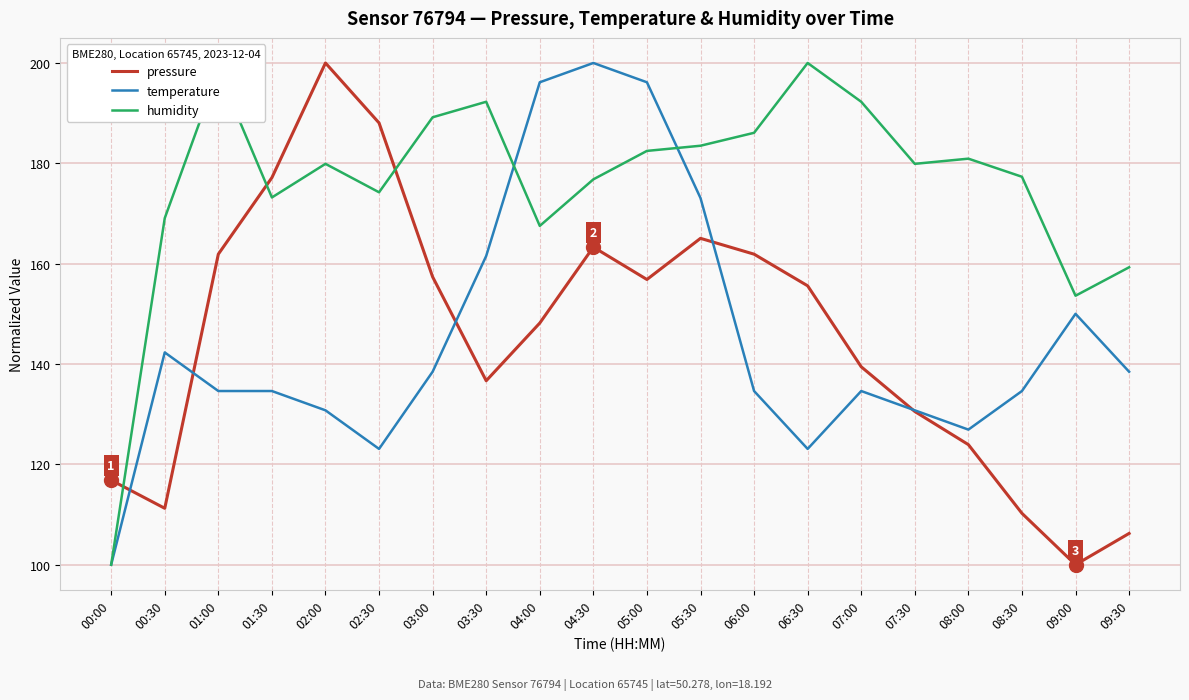

Reading right to left, what are all the values shown in this chart?

pressure: 09:30=106.2	09:00=100.0	08:30=110.2	08:00=123.9	07:30=130.5	07:00=139.4	06:30=155.6	06:00=161.9	05:30=165.0	05:00=156.8	04:30=163.3	04:00=148.2	03:30=136.7	03:00=157.4	02:30=188.1	02:00=200.0	01:30=177.1	01:00=161.9	00:30=111.2	00:00=116.8
temperature: 09:30=138.5	09:00=150.0	08:30=134.6	08:00=126.9	07:30=130.8	07:00=134.6	06:30=123.1	06:00=134.6	05:30=173.1	05:00=196.2	04:30=200.0	04:00=196.2	03:30=161.5	03:00=138.5	02:30=123.1	02:00=130.8	01:30=134.6	01:00=134.6	00:30=142.3	00:00=100.0
humidity: 09:30=159.3	09:00=153.6	08:30=177.3	08:00=180.9	07:30=179.9	07:00=192.3	06:30=200.0	06:00=186.1	05:30=183.5	05:00=182.5	04:30=176.8	04:00=167.5	03:30=192.3	03:00=189.2	02:30=174.2	02:00=179.9	01:30=173.2	01:00=198.5	00:30=169.1	00:00=100.0